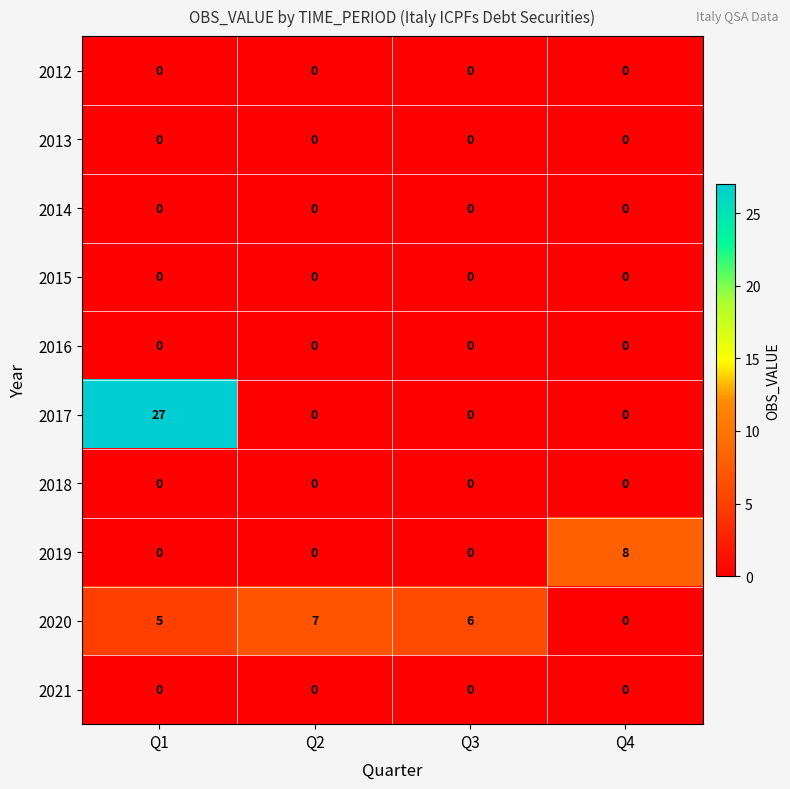

At which category is the sum across all series the highest?

Q1